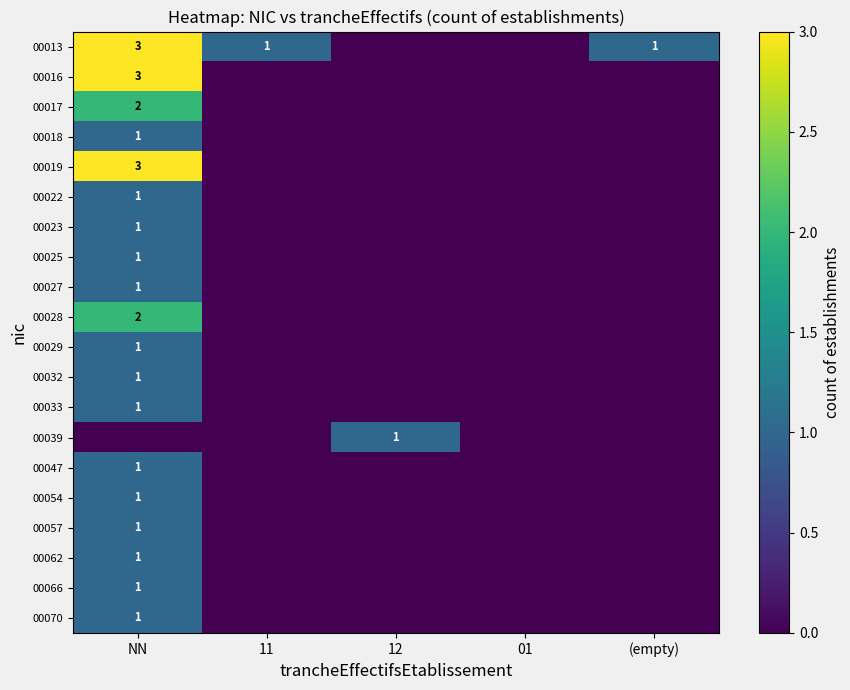

Which category has the lowest value in the 00016 series?

11